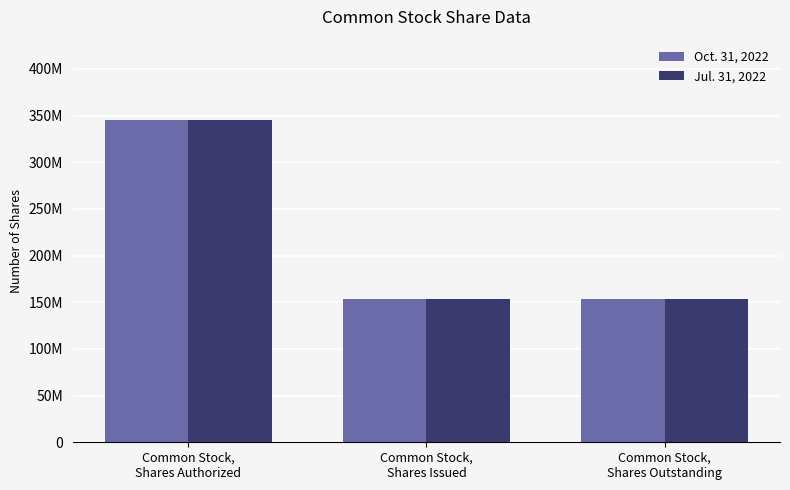

What are all the series names shown in the legend?

Oct. 31, 2022, Jul. 31, 2022